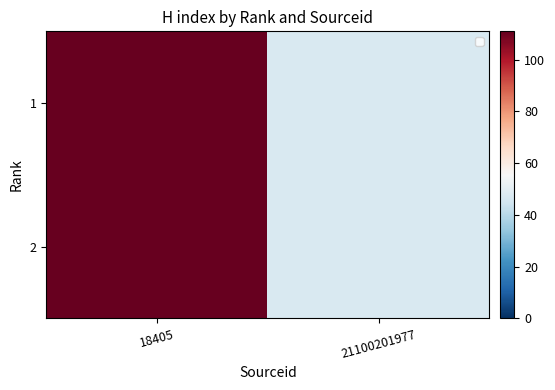

Reading left to right, list all the values displayed in this chart.

1: 18405=111	21100201977=47
2: 18405=111	21100201977=47